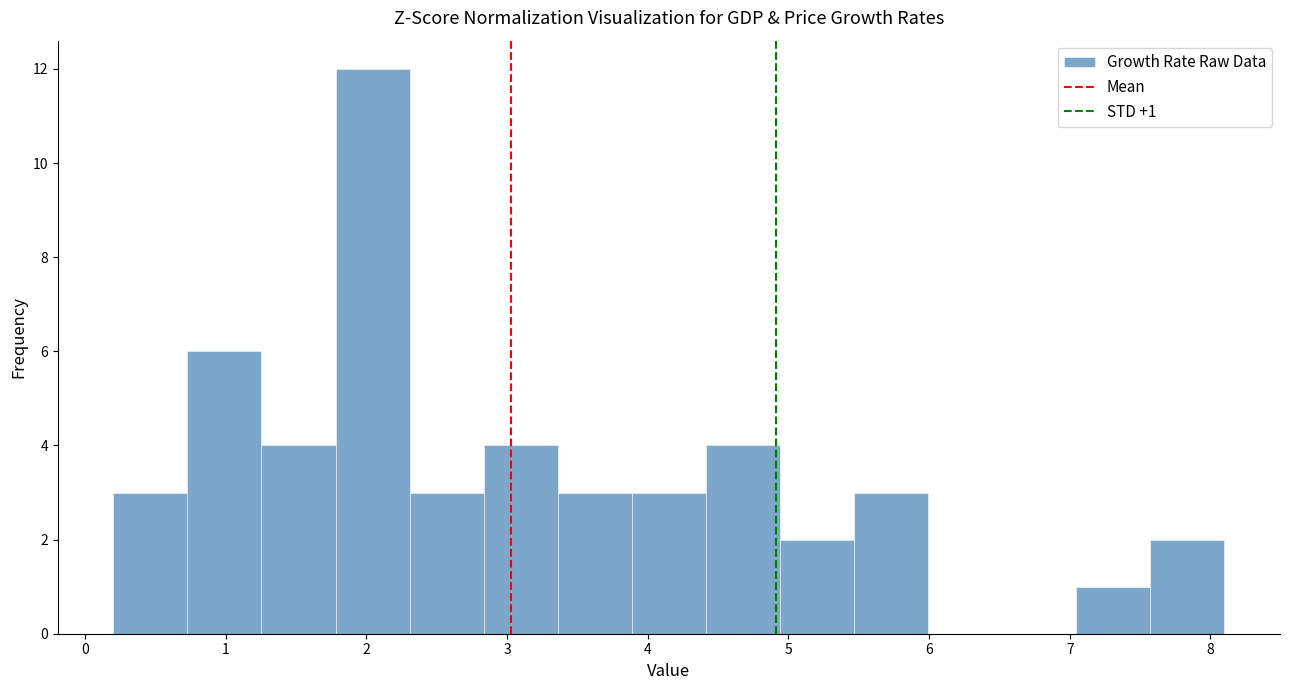

Which range on the x-axis has the tallest bar?

1.8 to 2.3